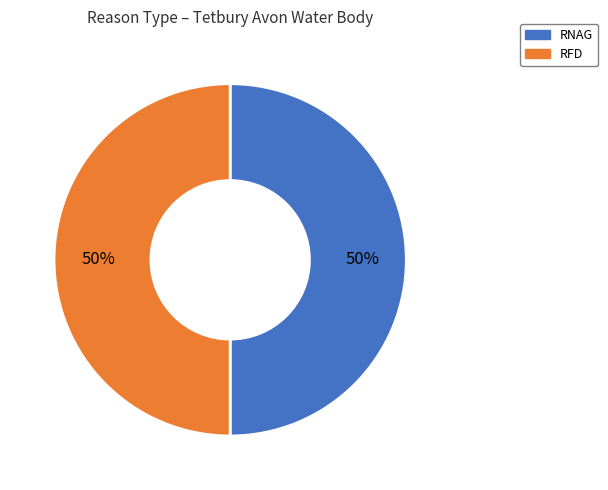

What is the ratio of the value at RNAG to the value at RFD?

1.0